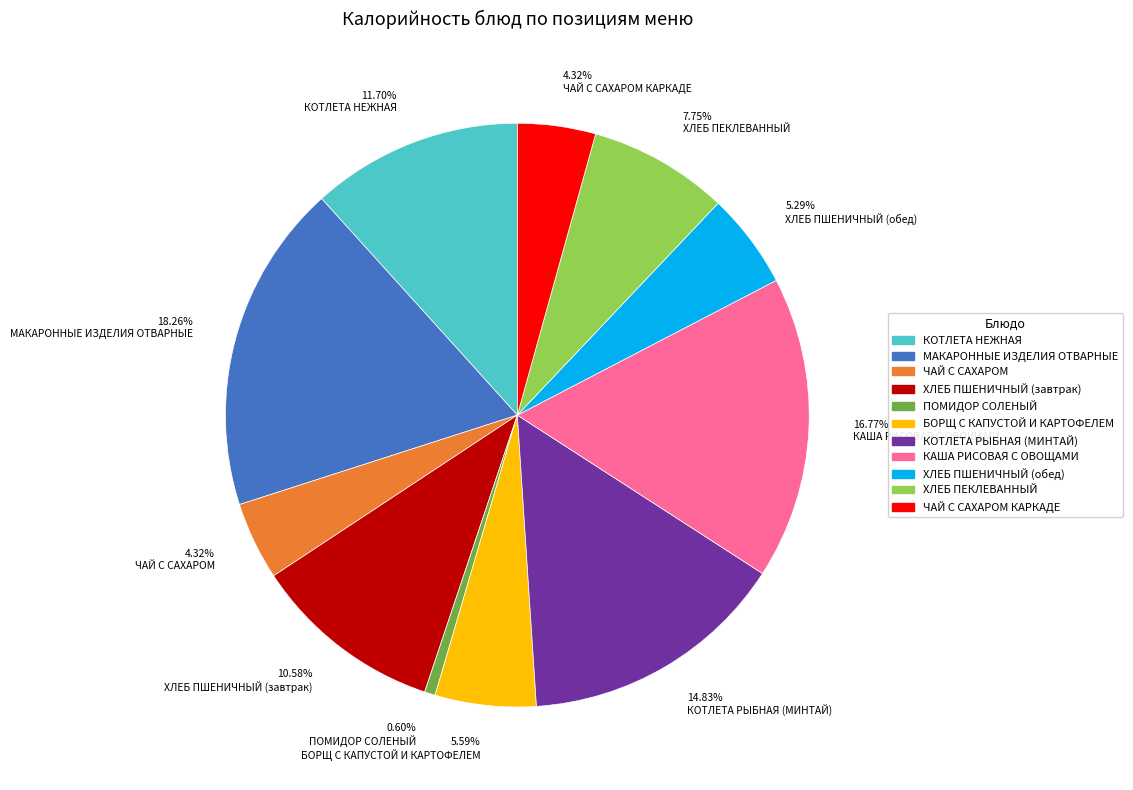

Is there any slice that represents more than half of the pie?

No